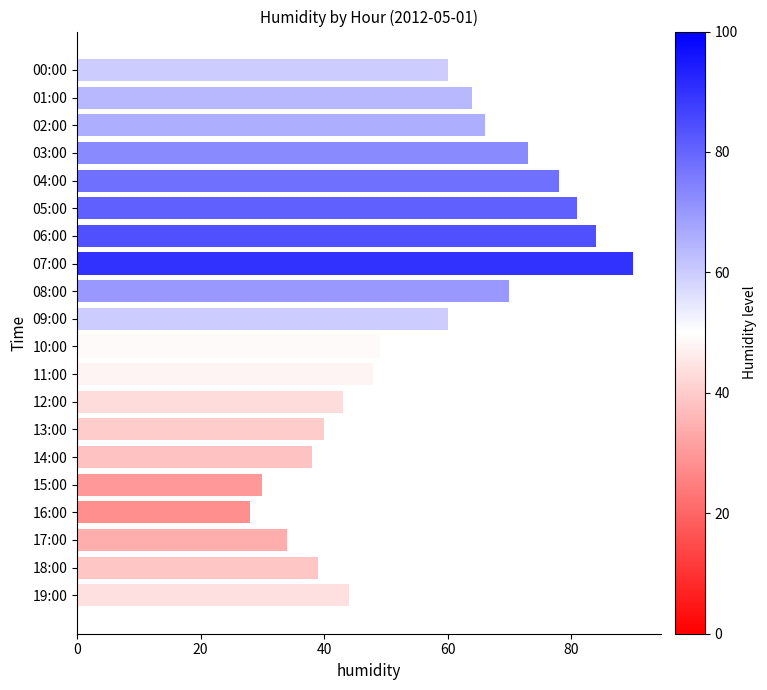

What is the value of the 14th bar from the top?

40